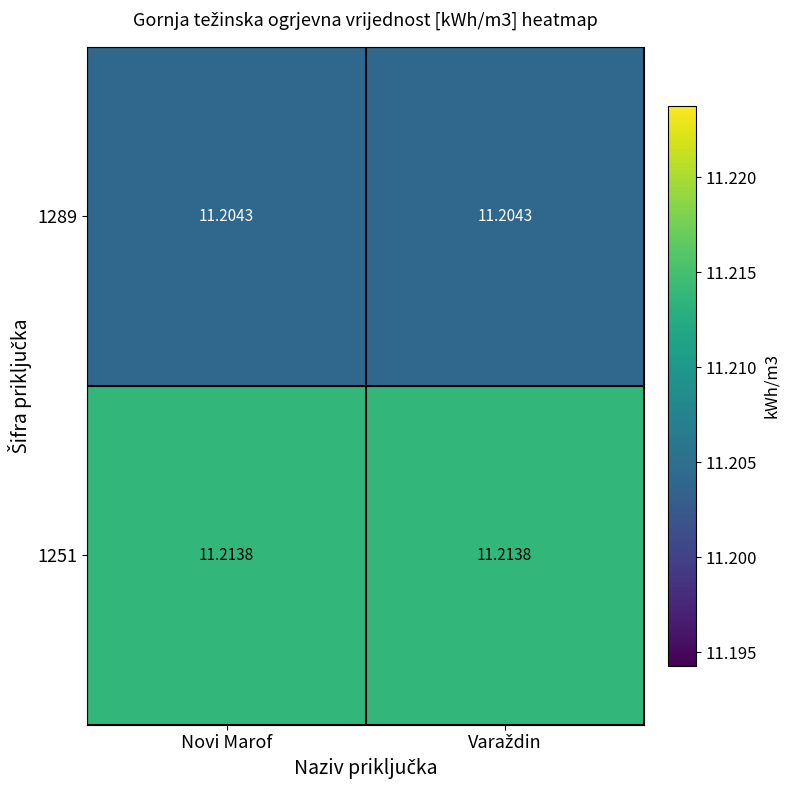

How many series are shown in this chart?

2